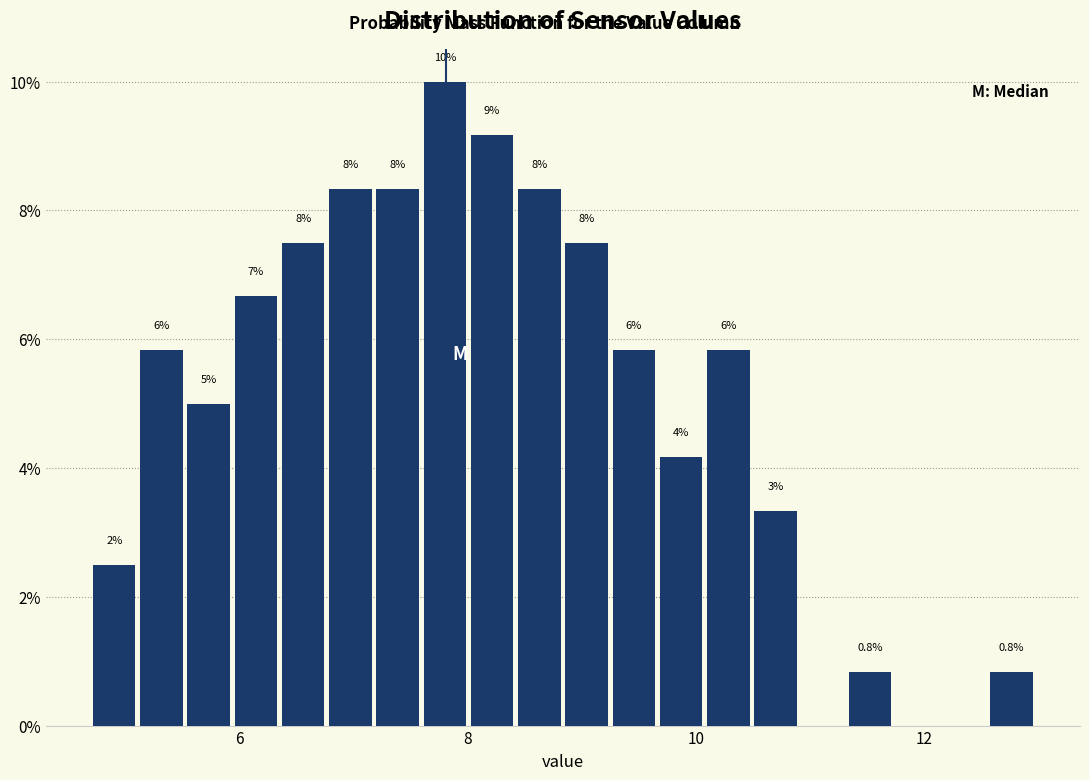

Around what value on the x-axis is the tallest bar? Give the approximate position of its centre, as read against the axis.

7.8